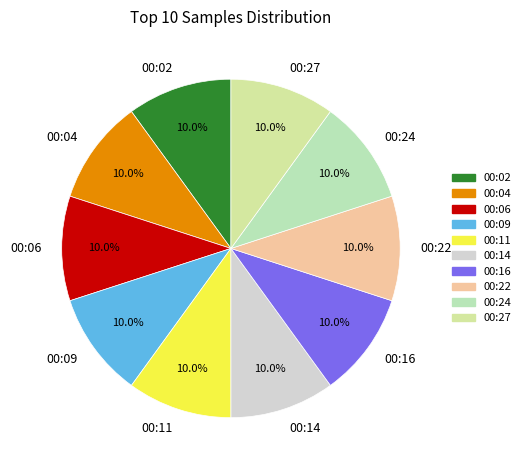

To the nearest percent, what is the average slice percentage?

10%